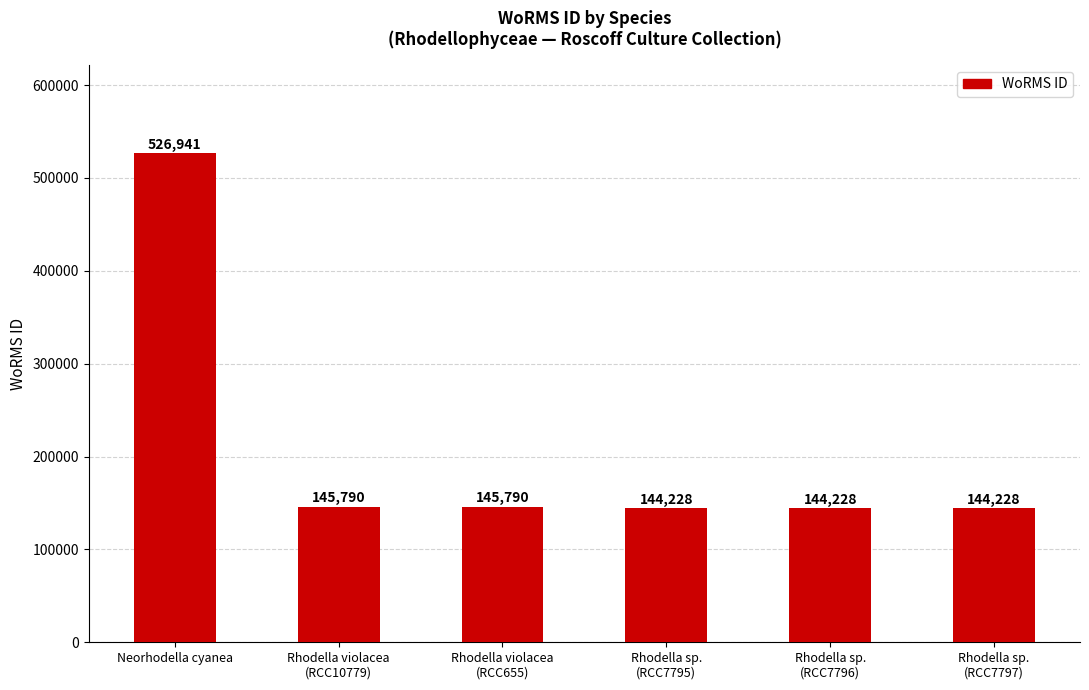

At which label does the data first exceed 145790?

Neorhodella cyanea